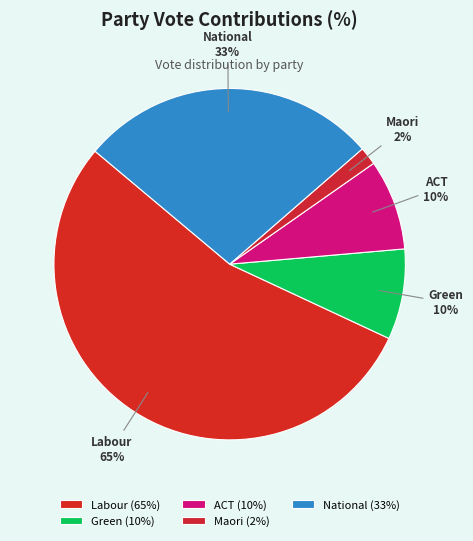

To the nearest percent, what is the average slice percentage?

20%